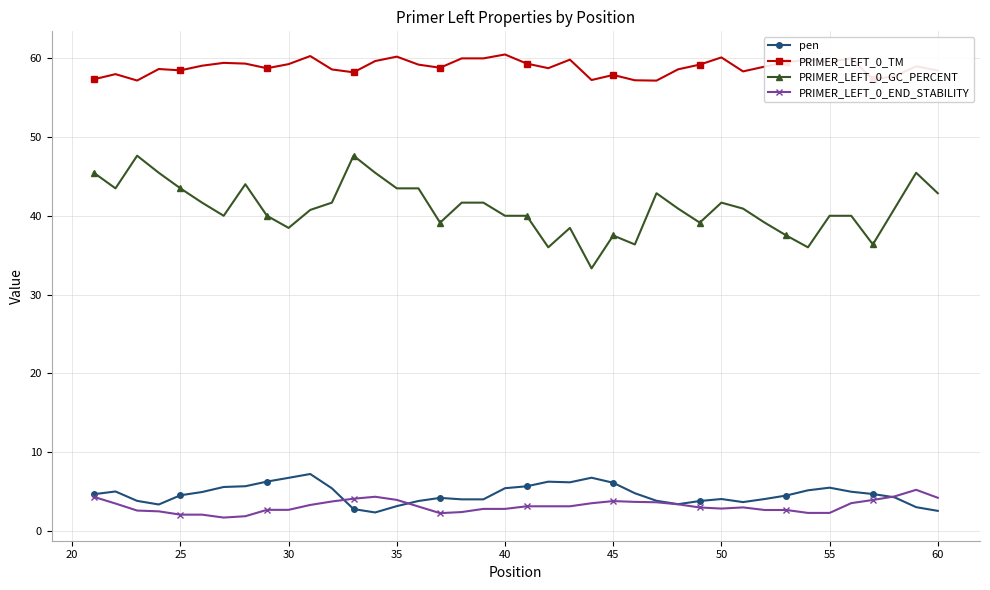

What is the average value of the PRIMER_LEFT_0_GC_PERCENT series?

41.0